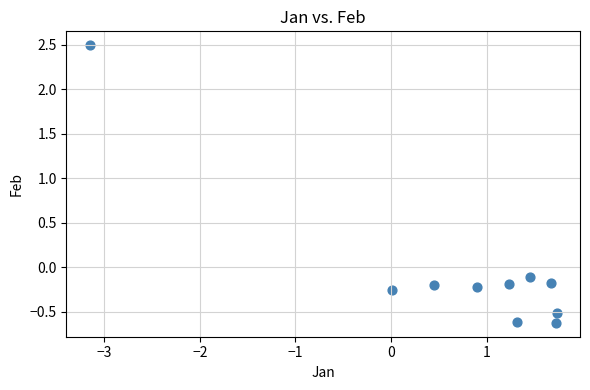

What is the average X value?

0.7